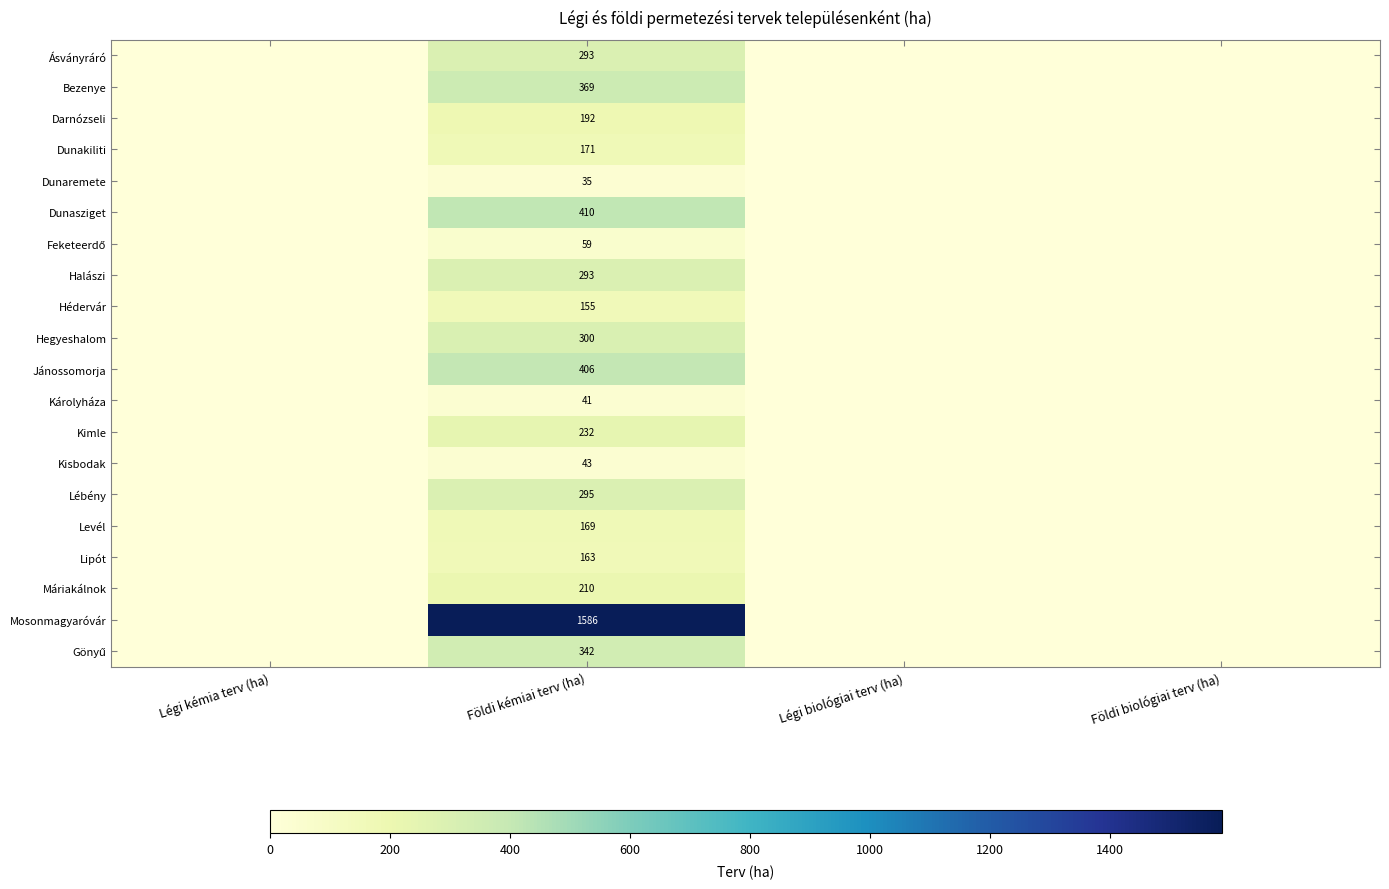

The value of Lipót at Földi kémiai terv (ha) is 49. True or false?

False